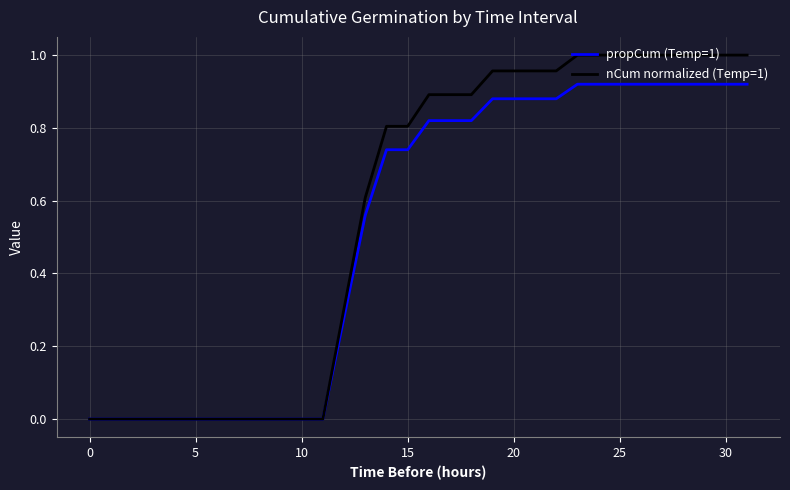

Which series has the largest range (max minus min)?

nCum normalized (Temp=1)